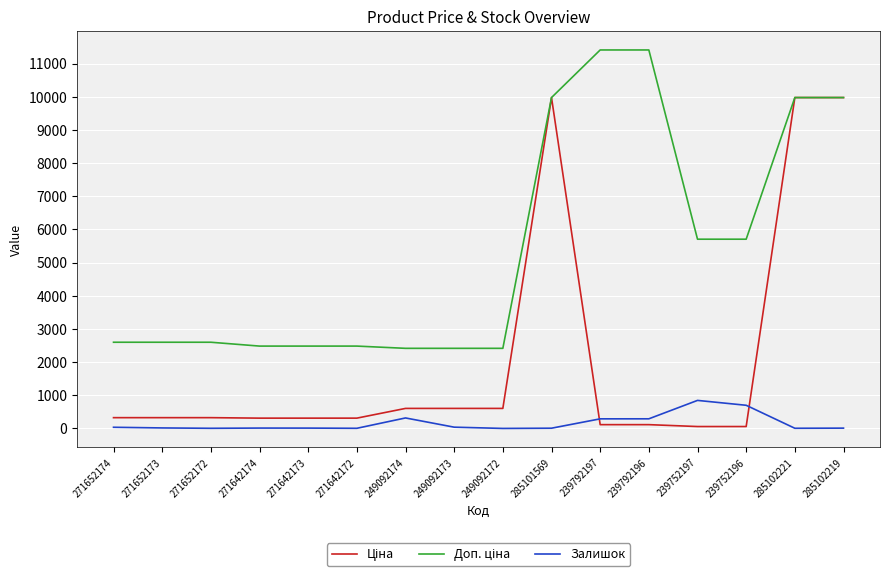

The value of Залишок at 239792196 is 290.0. True or false?

True